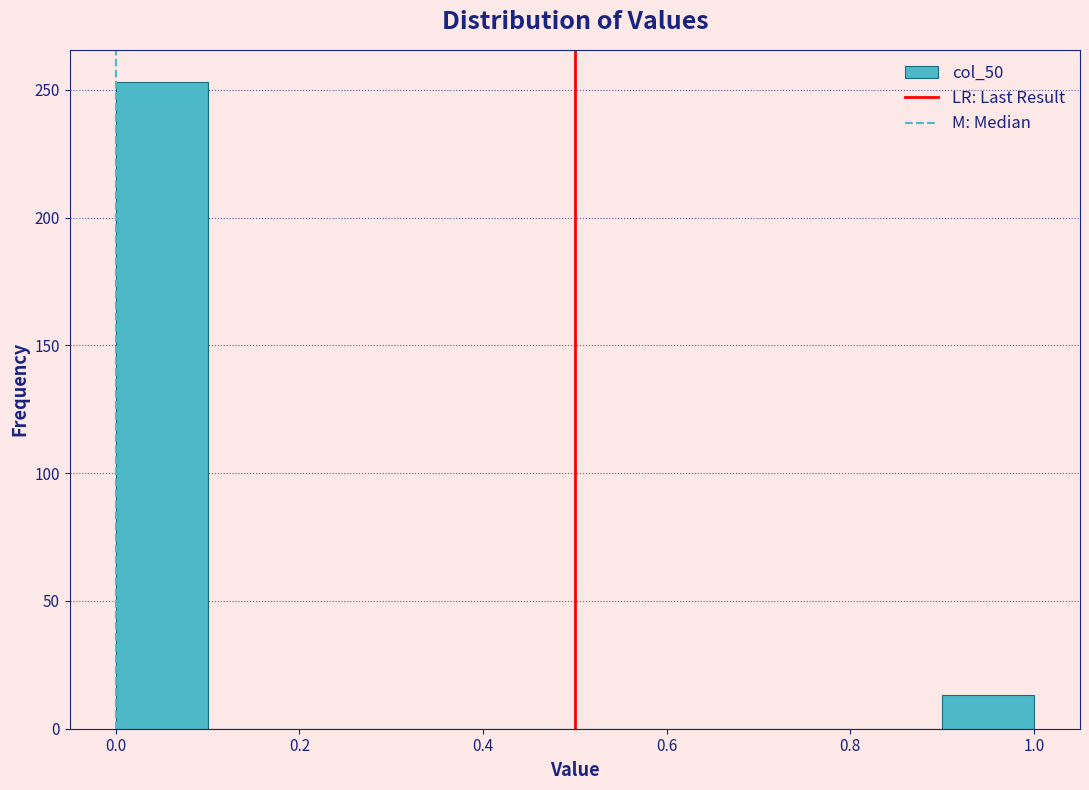

Reading left to right, list every bar in this chart as the range it spans on the x-axis followed by its height. The values are not printed on the chart, so give them approximately, as read against the axis.

0.0 to 0.1: 255
0.1 to 0.2: 0
0.2 to 0.3: 0
0.3 to 0.4: 0
0.4 to 0.5: 0
0.5 to 0.6: 0
0.6 to 0.7: 0
0.7 to 0.8: 0
0.8 to 0.9: 0
0.9 to 1.0: 15